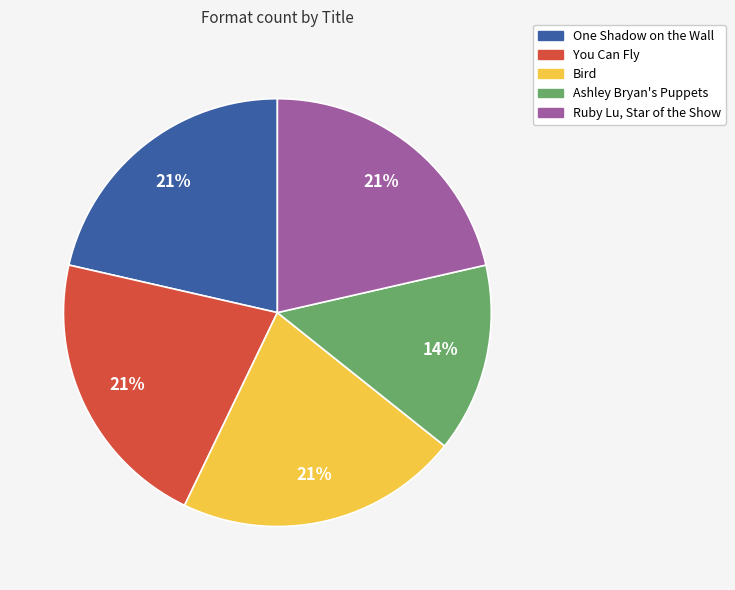

Is it true that Bird is 21% of the pie?

True